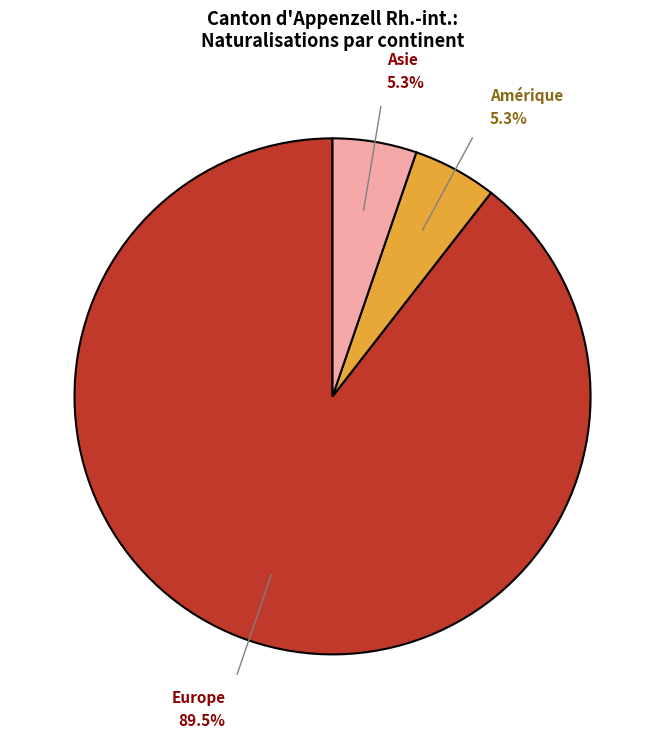

Is there a majority slice in this chart?

Yes